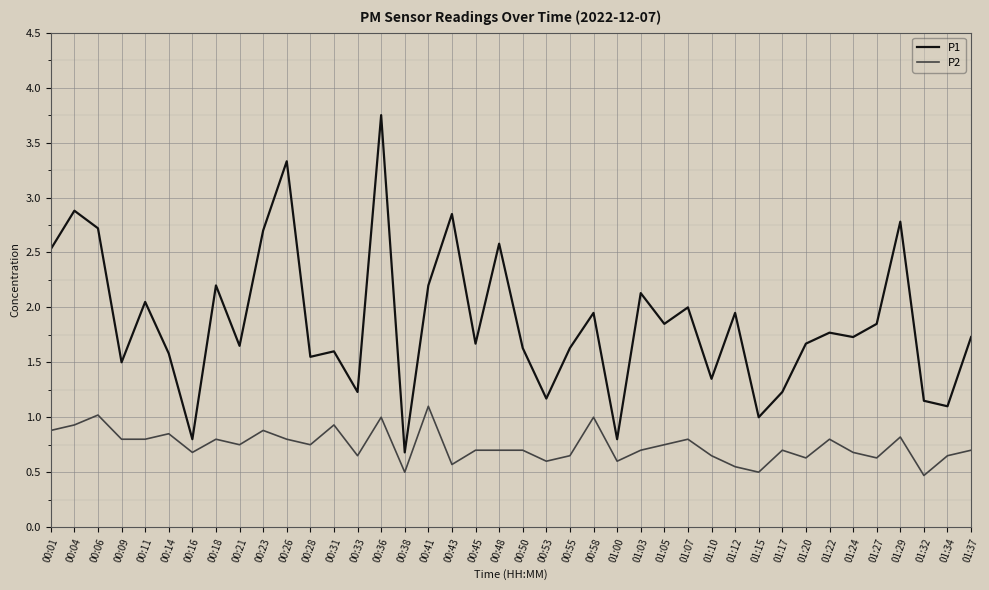

Rank the series by their average value, from highest to lowest.

P1, P2